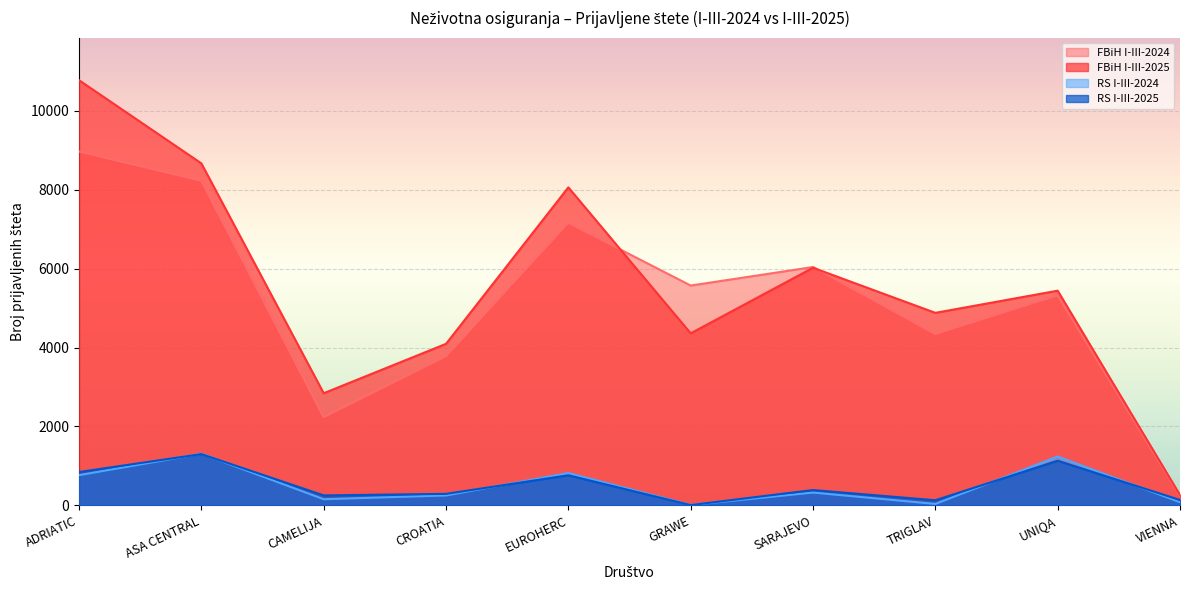

What is the label of the 4th point from the left?

CROATIA